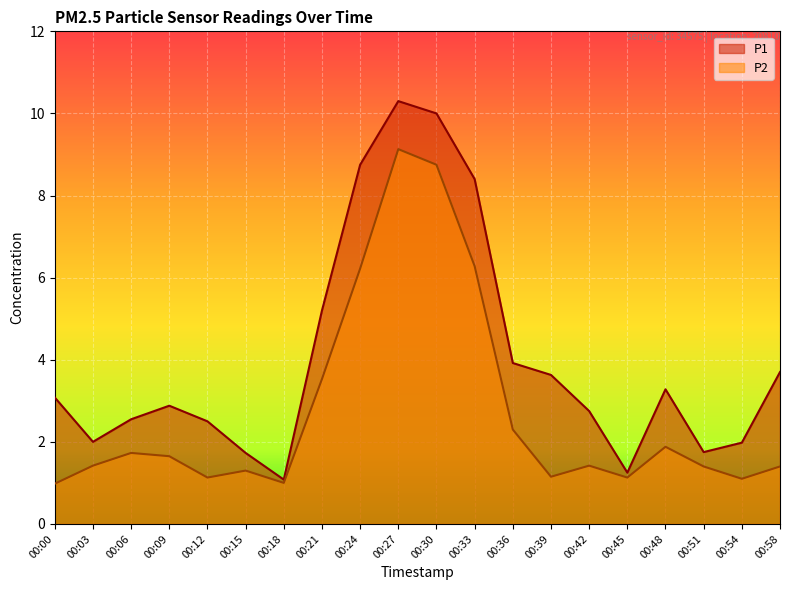

Rank the series by their average value, from lowest to highest.

P2, P1